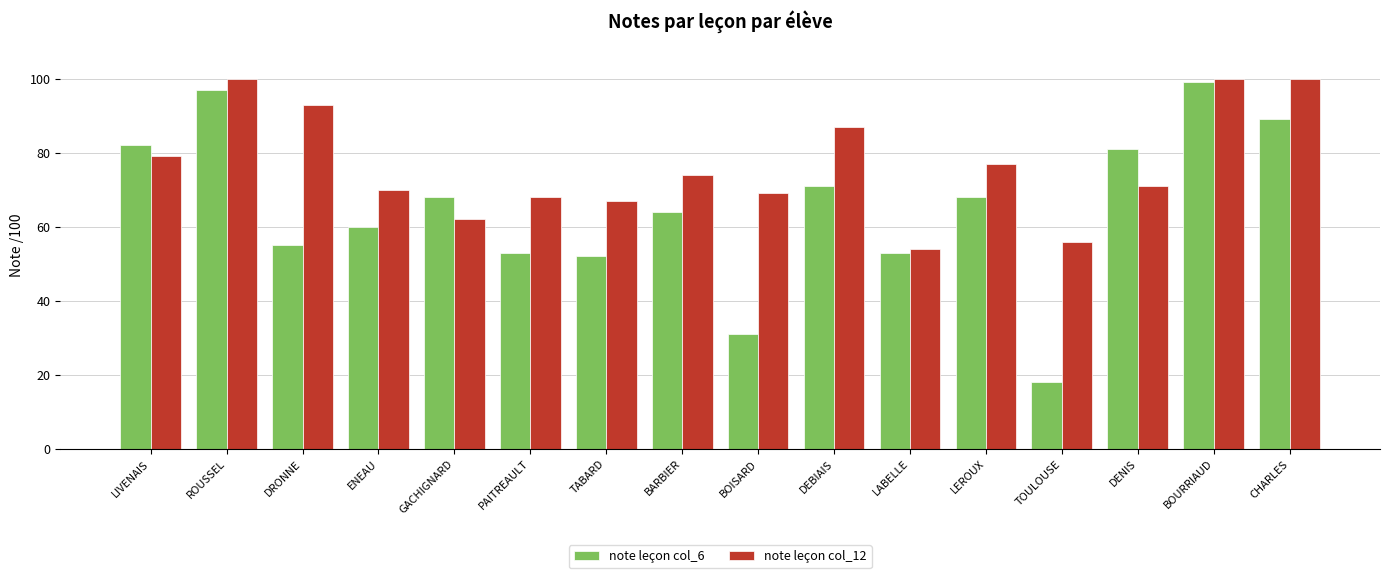

What is the total value across all series at DRONNE?

148